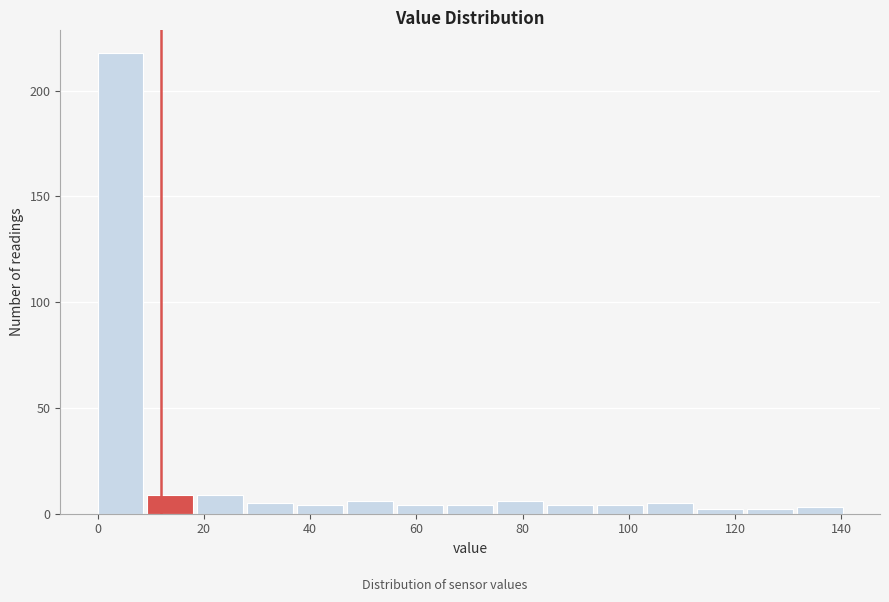

Reading left to right, transcribe this chart: for each bar, give the range it covers on the x-axis and its height. Neither the bar edges nor the heights are printed on the chart, so give them approximately, as read against the axes.

0.0 to 9.4: 220
9.4 to 18.8: 10
18.8 to 28.2: 10
28.2 to 37.6: 5
37.6 to 47.0: under 5
47.0 to 56.4: 5
56.4 to 65.8: under 5
65.8 to 75.2: under 5
75.2 to 84.6: 5
84.6 to 94.0: under 5
94.0 to 103.4: under 5
103.4 to 112.8: 5
112.8 to 122.2: under 5
122.2 to 131.6: under 5
131.6 to 141.0: under 5